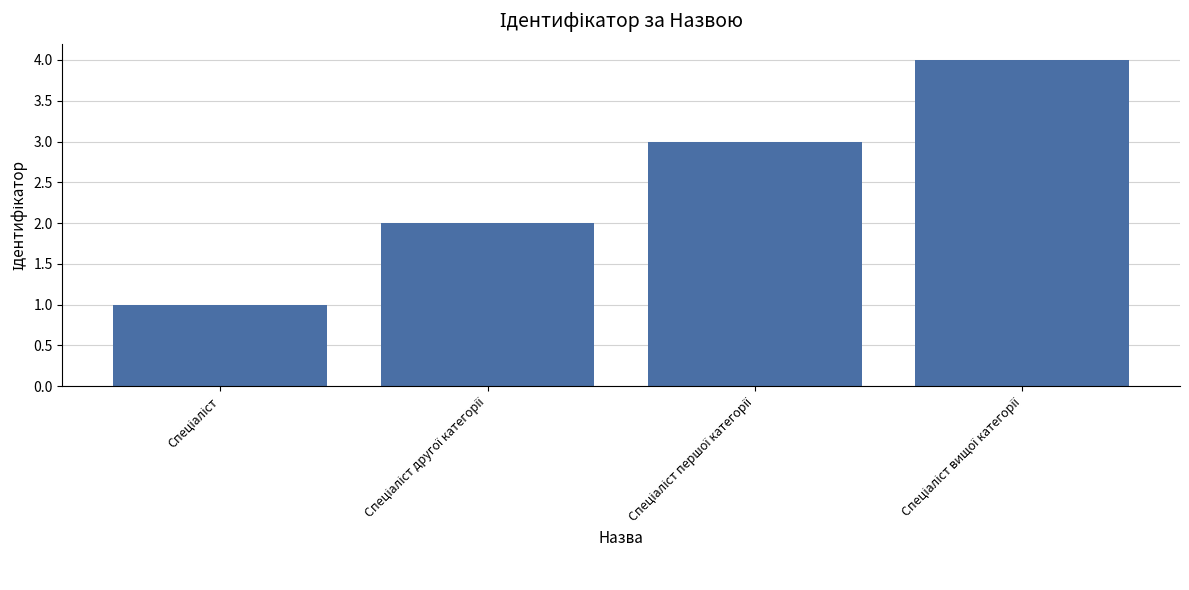

What is the maximum value shown in the chart?

4